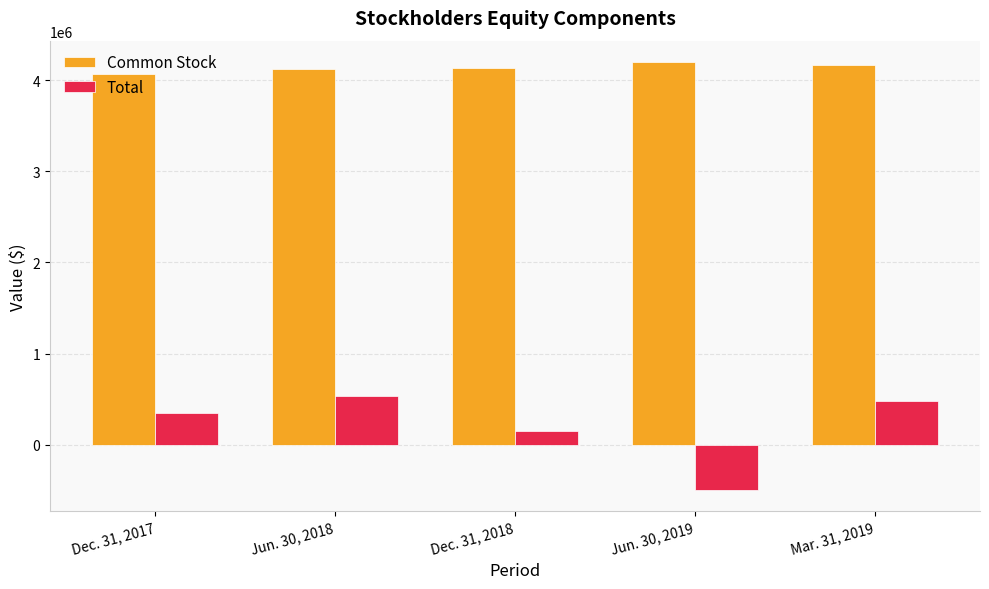

How many positive values does the Total series have?

4